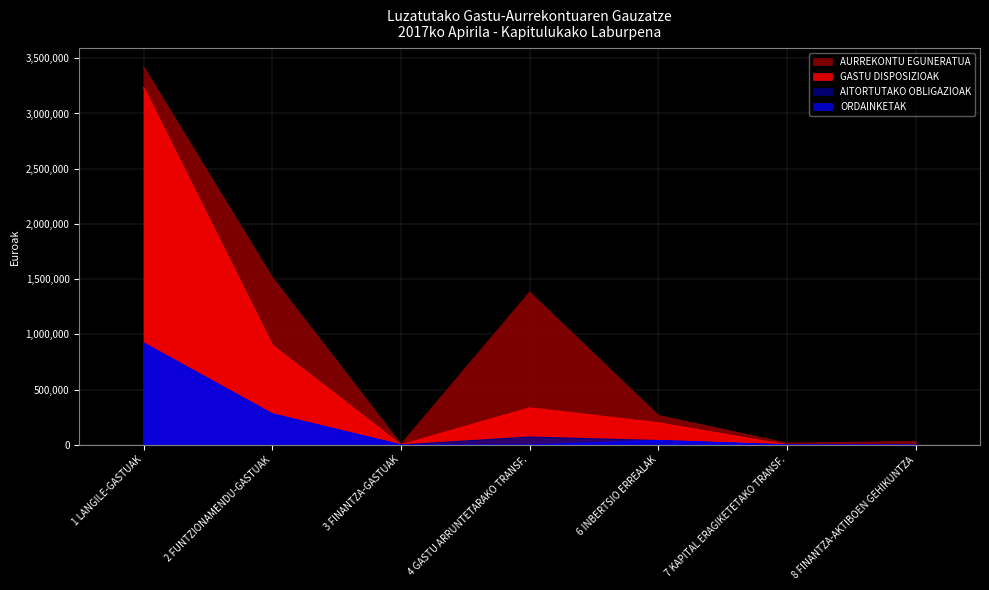

Which series has the largest total across all categories?

AURREKONTU EGUNERATUA